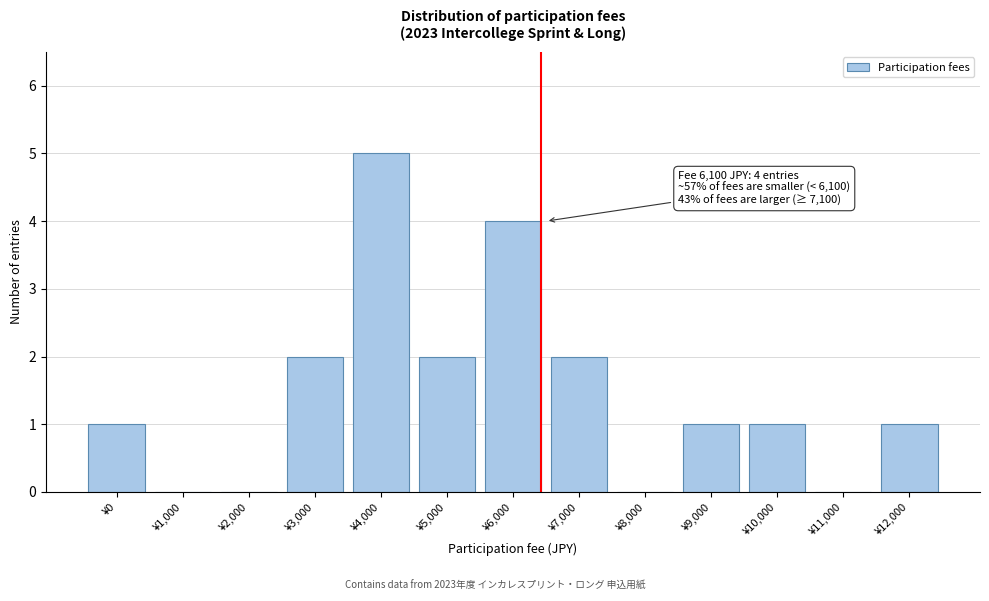

Reading right to left, extract all data points from this chart.

¥12,000=1	¥11,000=0	¥10,000=1	¥9,000=1	¥8,000=0	¥7,000=2	¥6,000=4	¥5,000=2	¥4,000=5	¥3,000=2	¥2,000=0	¥1,000=0	¥0=1